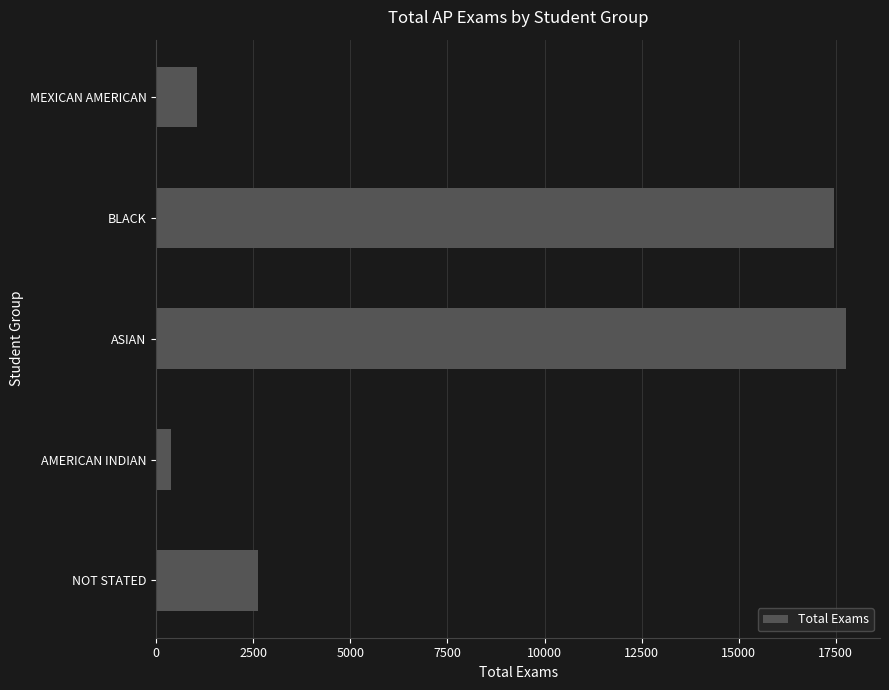

List the labels in order of value, smallest first.

AMERICAN INDIAN, MEXICAN AMERICAN, NOT STATED, BLACK, ASIAN